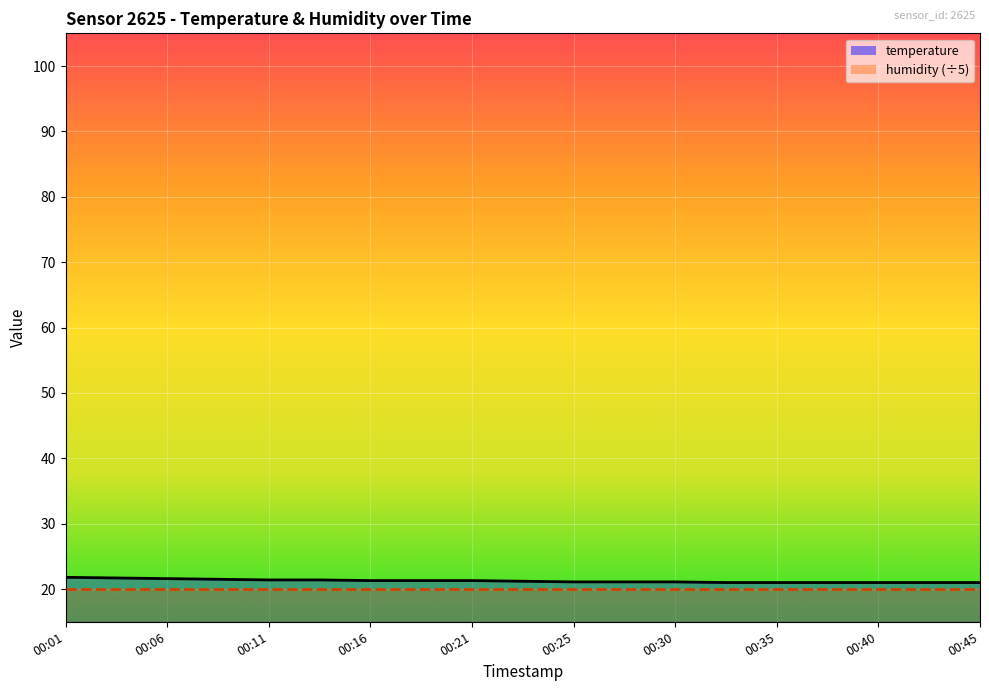

Approximately how many times larger is the value at 00:13 compared to 00:40?

1.0